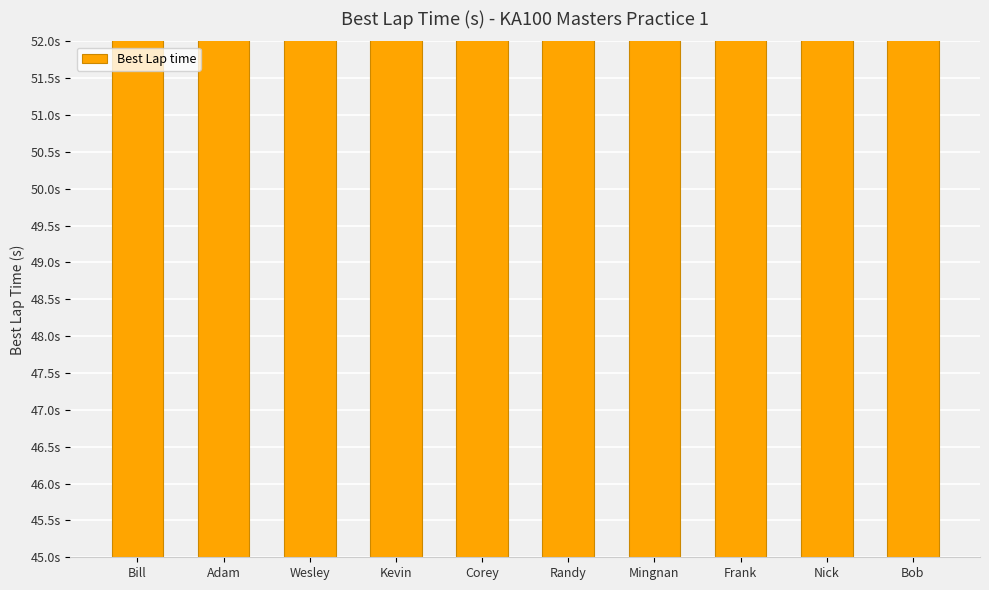

What is the sum of the values at Wesley and Kevin?

97.3